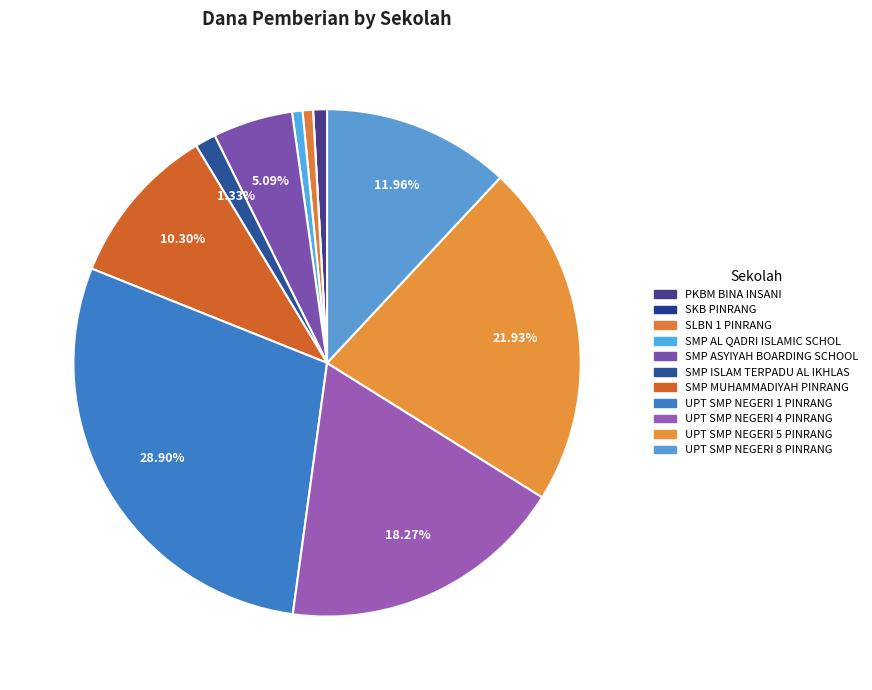

To the nearest percent, what is the difference between the largest and smallest slice percentages?

29%